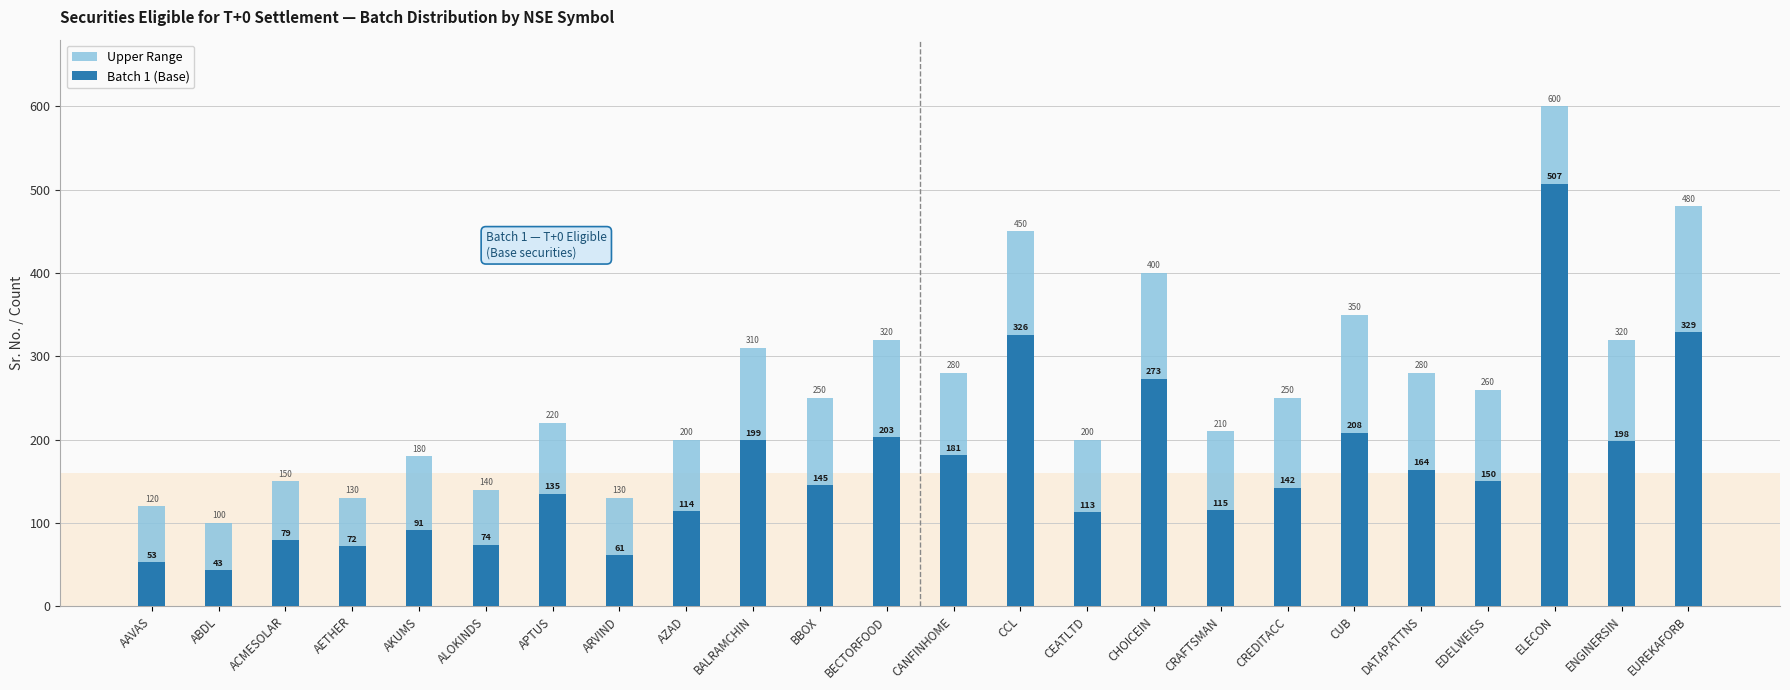

Which series changed the most between AZAD and EUREKAFORB?

Upper Range